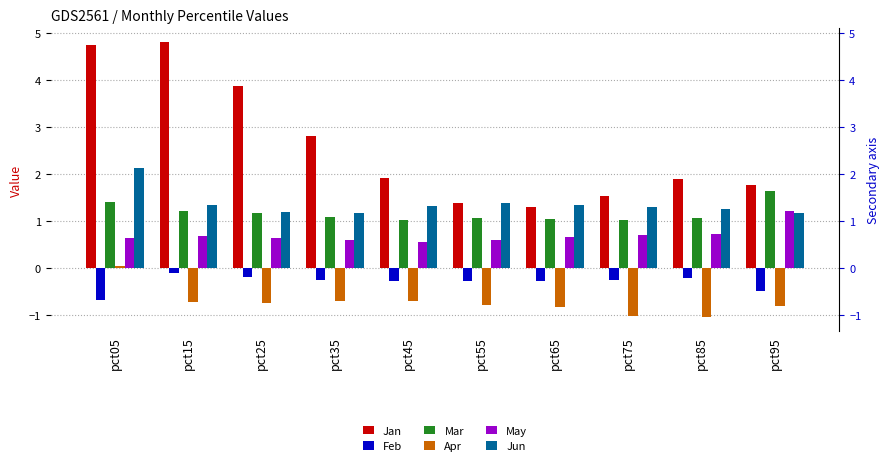

What are all the series names shown in the legend?

Jan, Feb, Mar, Apr, May, Jun